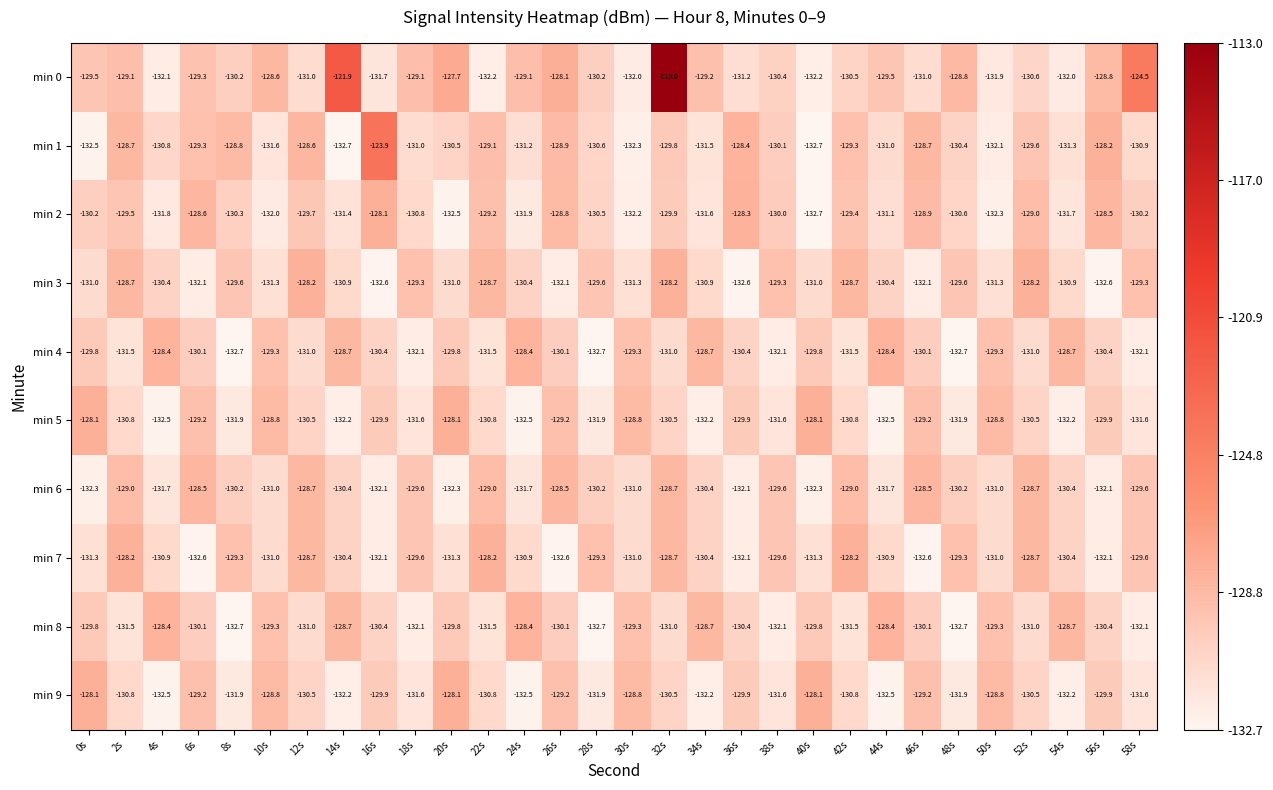

What is the difference between the highest and lowest values at 40s?

4.6